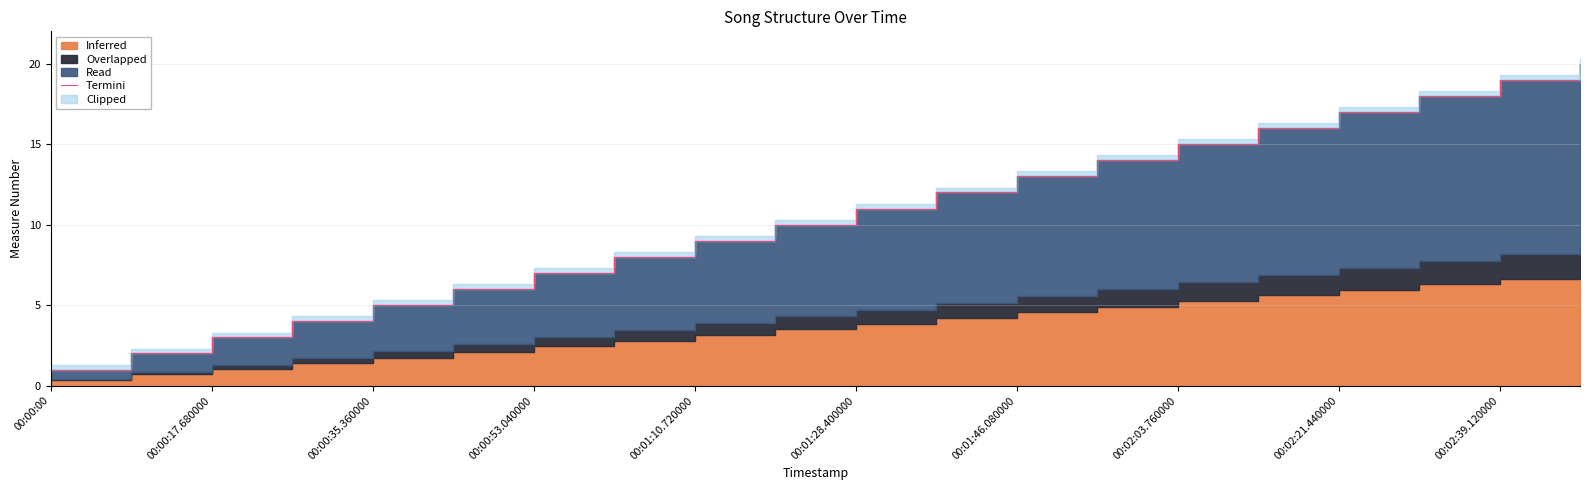

The chart shows a value of 5 at 17. True or false?

False